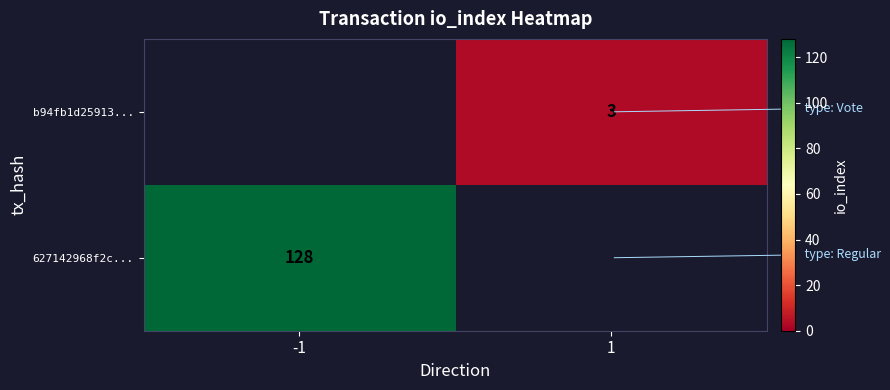

True or false: 627142968f2c... has a value of 35 at -1.

False